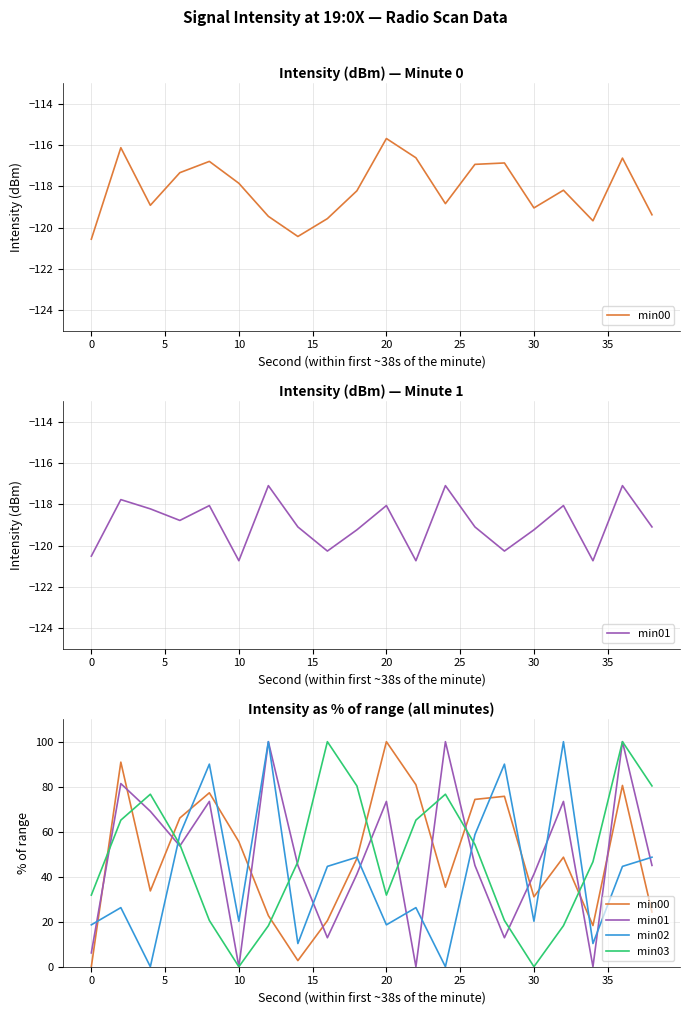

Count the number of categories in the chart.

20